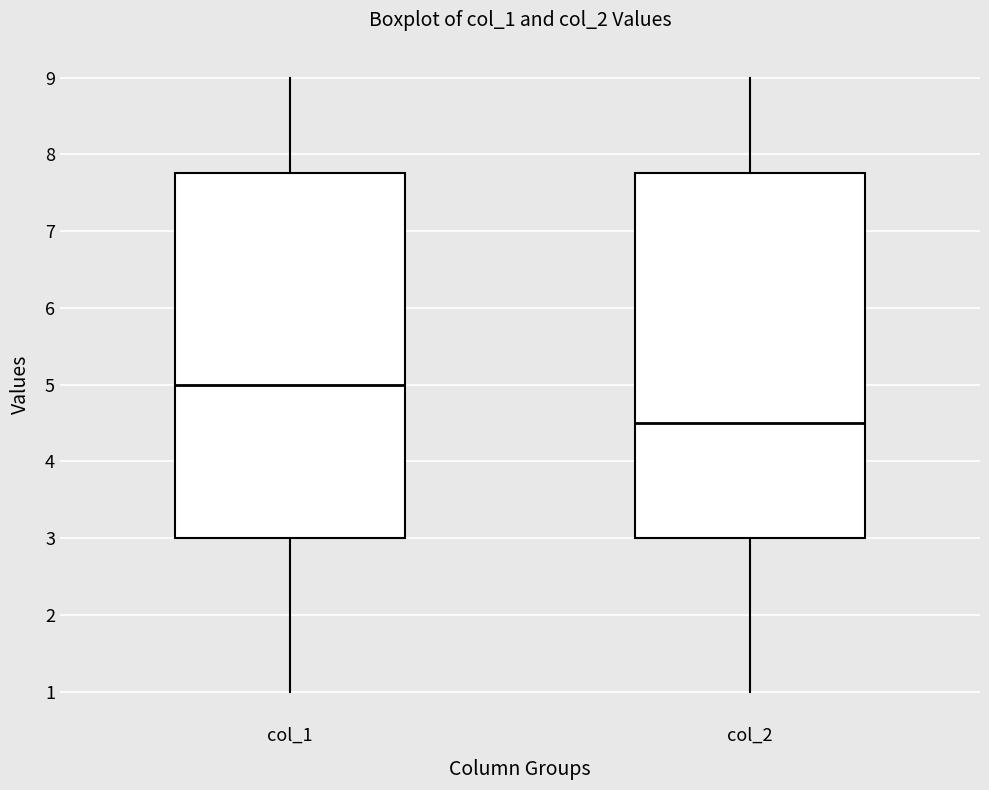

Reading left to right, transcribe this box plot: for each box, give where its median line is, the range the box spans, and where its two whiskers end, as read against the y-axis. The values are not printed on the chart, so give them approximately, as read against the axis.

col_1: median 5.0, box 3.0 to 7.8, whiskers 1.0 to 9.0
col_2: median 4.5, box 3.0 to 7.8, whiskers 1.0 to 9.0